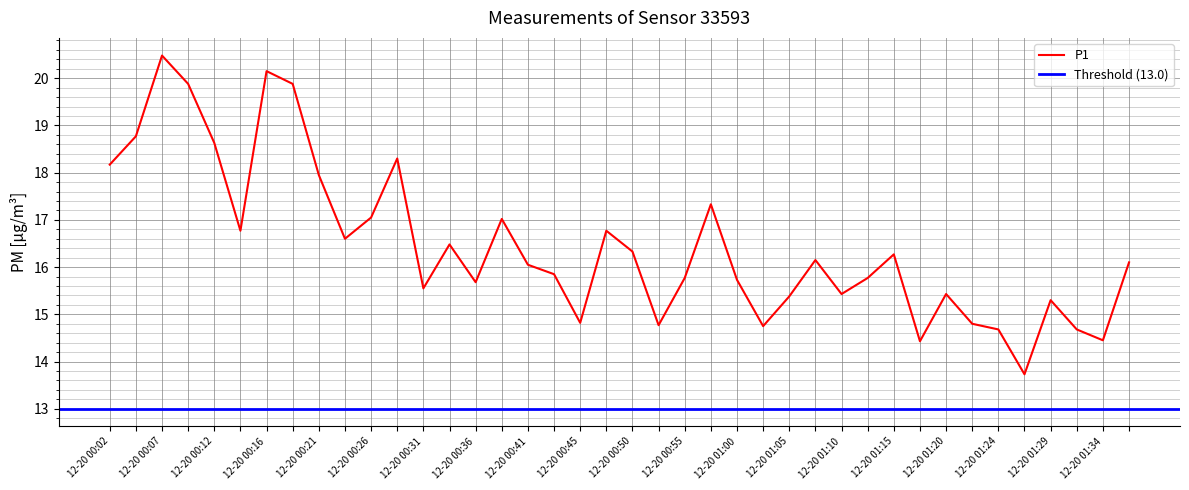

What is the minimum value for P1?

13.7